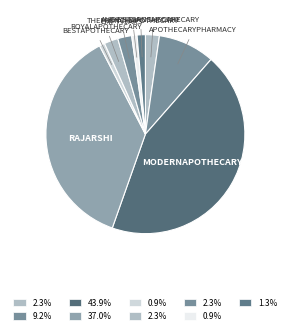

How many segments does this pie chart have?

9